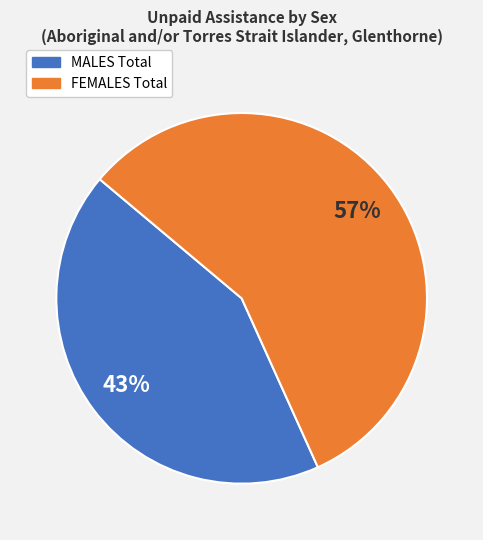

To the nearest percent, what is the average slice percentage?

50%